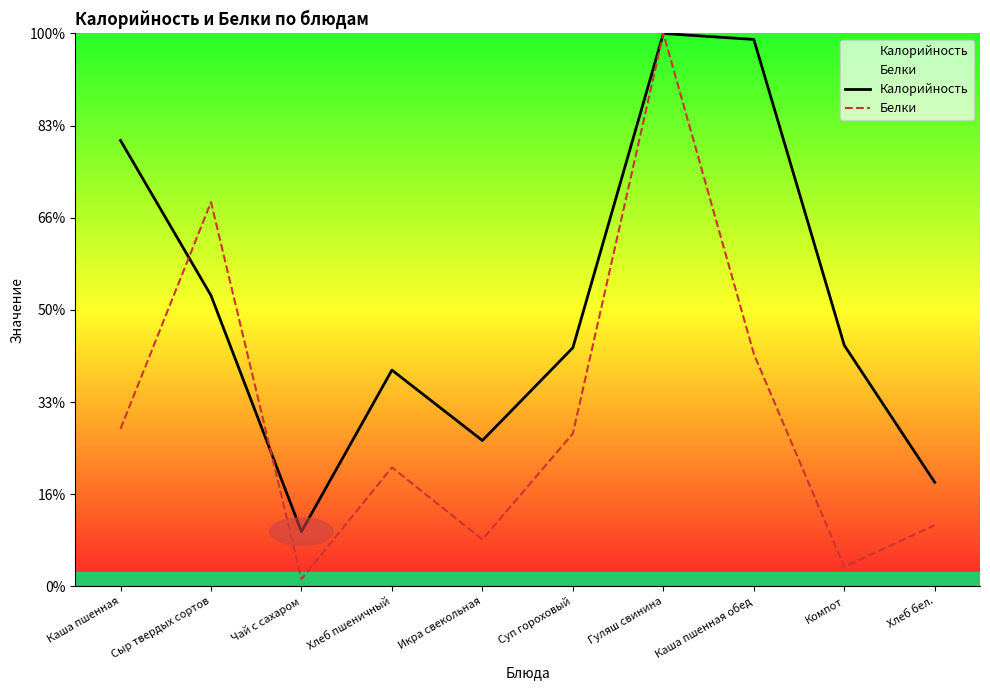

What is the sum of all Белки values?

940.7